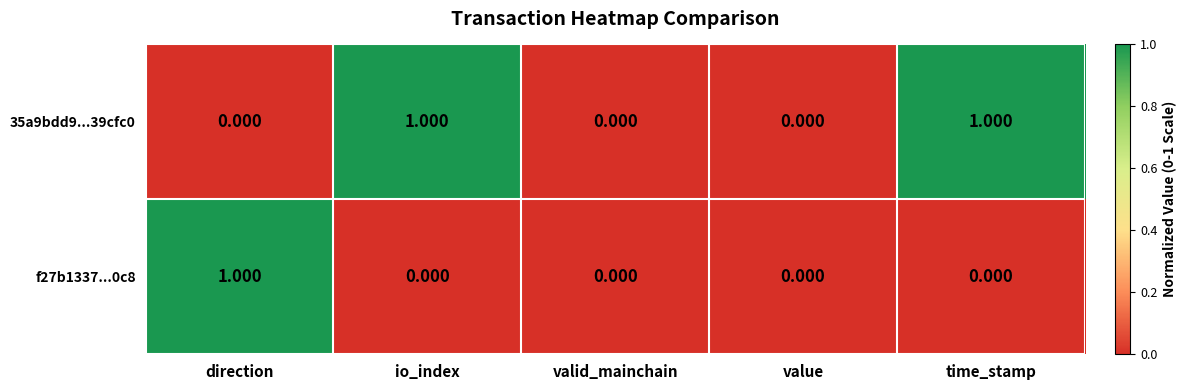

Which label corresponds to the largest value in the chart?

io_index